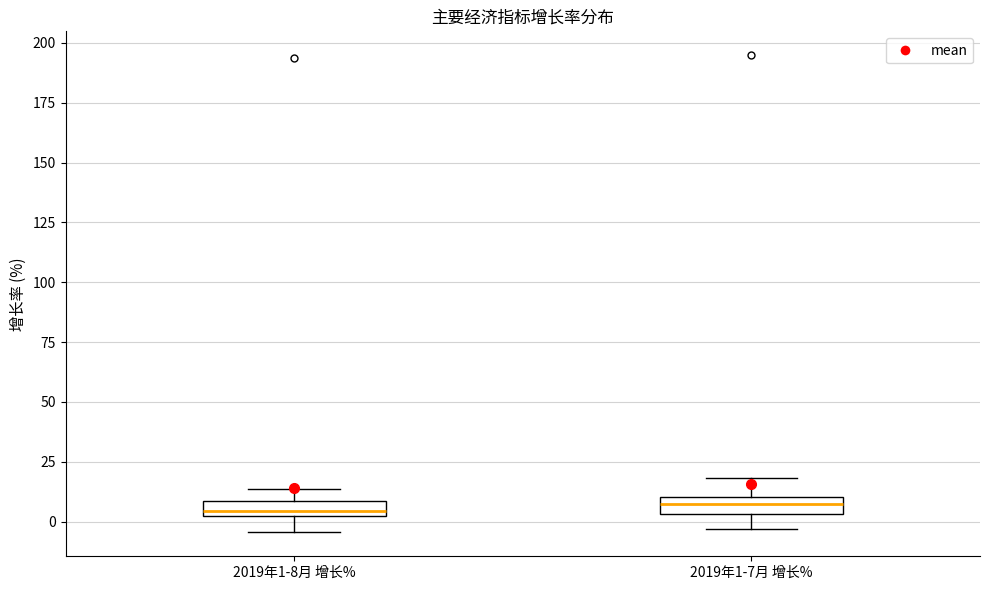

Where is the upper edge of the box for 2019年1-8月 增长% on the y-axis? The values are not printed on the chart, so give them approximately, as read against the axis.

10